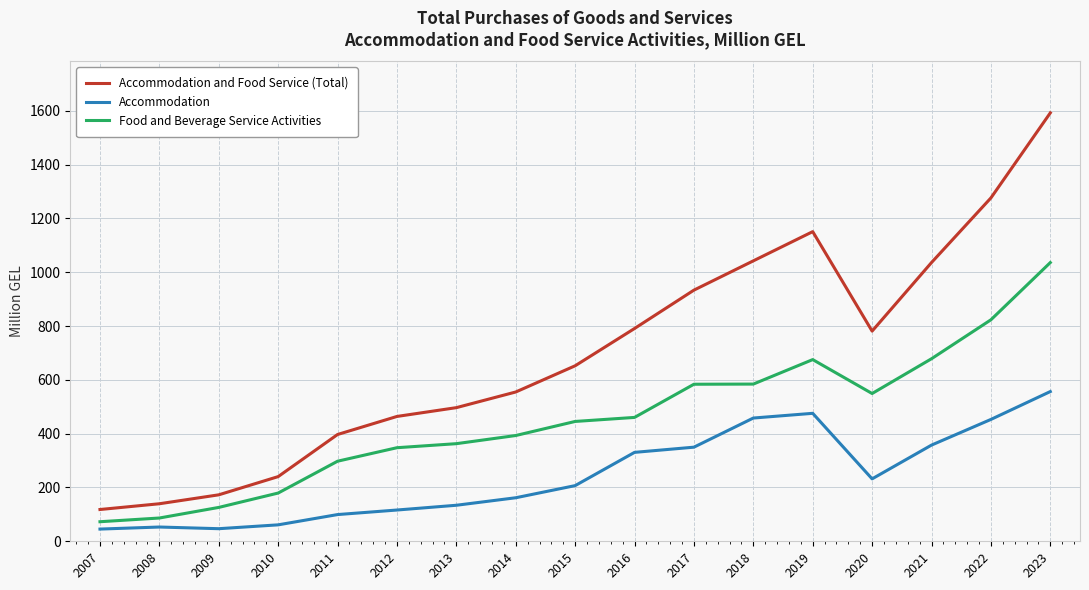

What is the approximate value of Food and Beverage Service Activities at 2011?

297.6